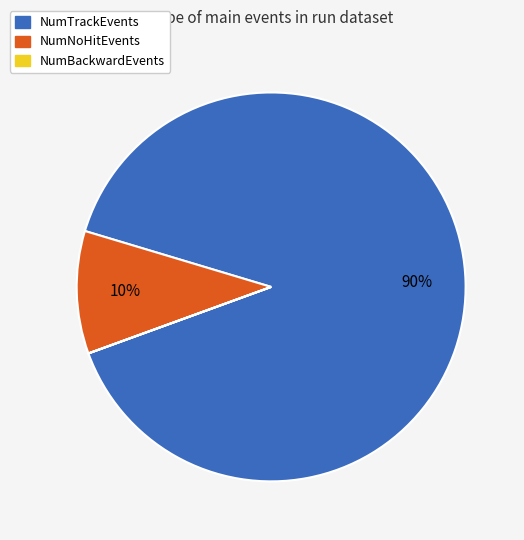

To the nearest percent, what is the average slice percentage?

33%